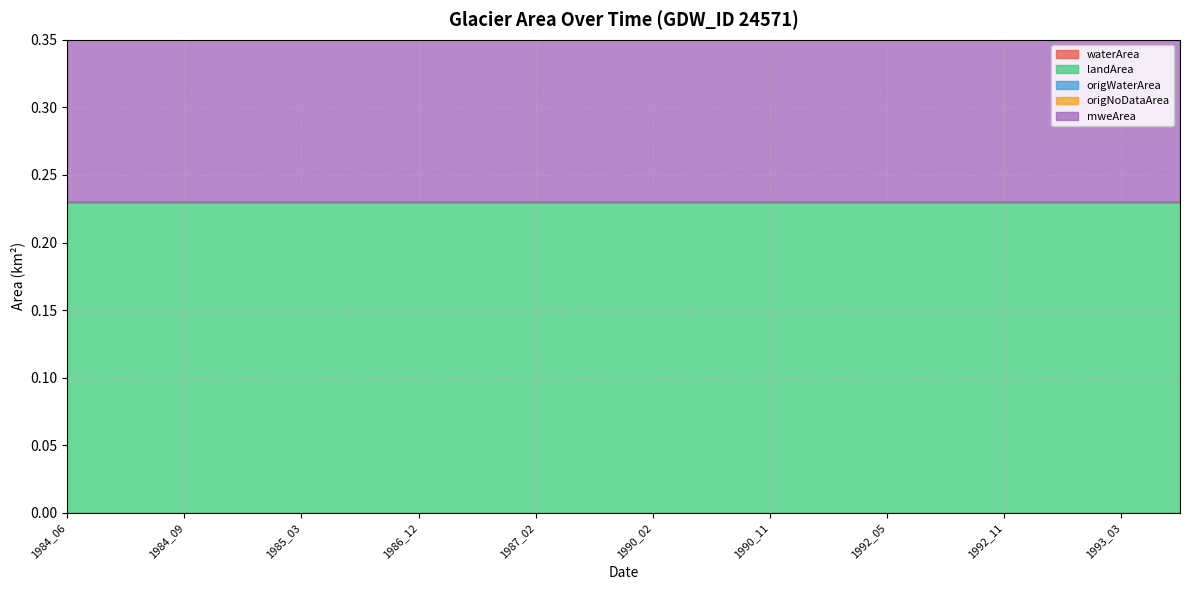

How many lines are shown in the chart?

5